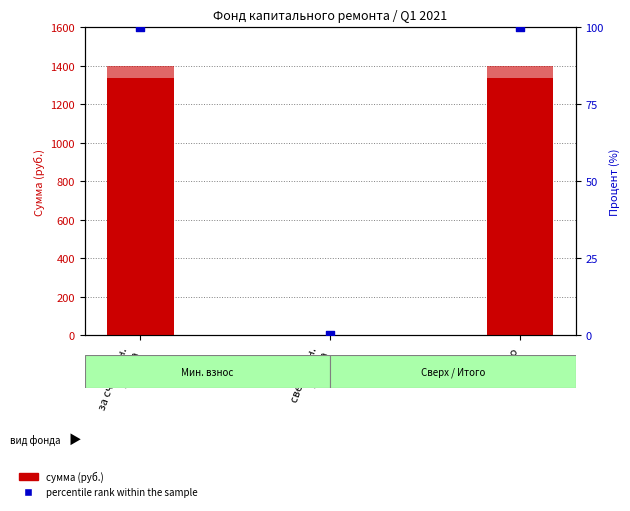

Which series reaches the minimum Y coordinate?

Остаток на начало